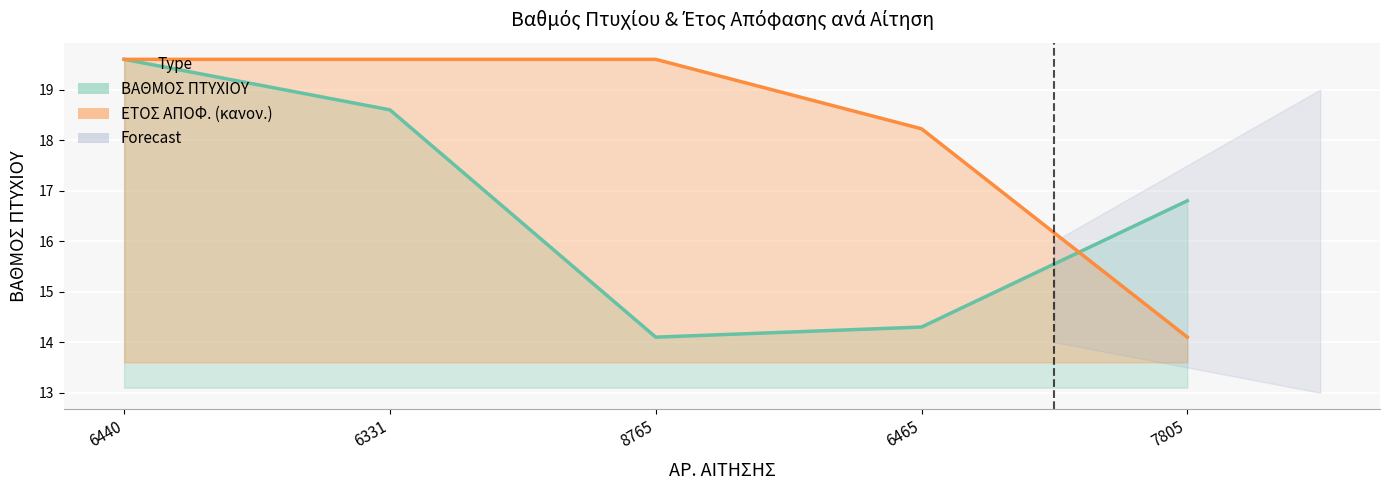

The value of ΕΤΟΣ ΑΠΟΦ. at 7805 is 19.6. True or false?

False